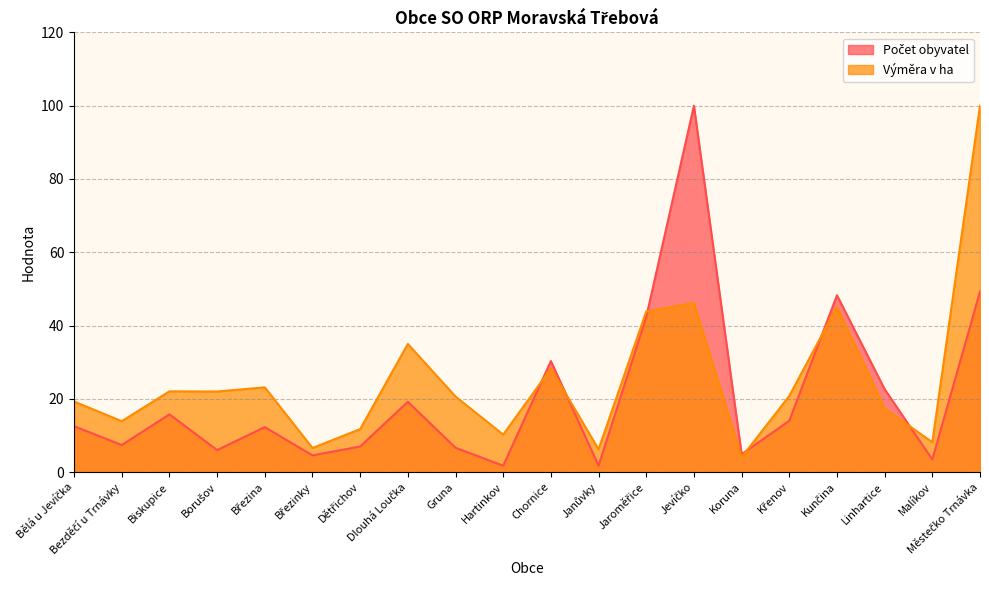

What is the difference between the Počet obyvatel values at Březina and Březinky?

7.7